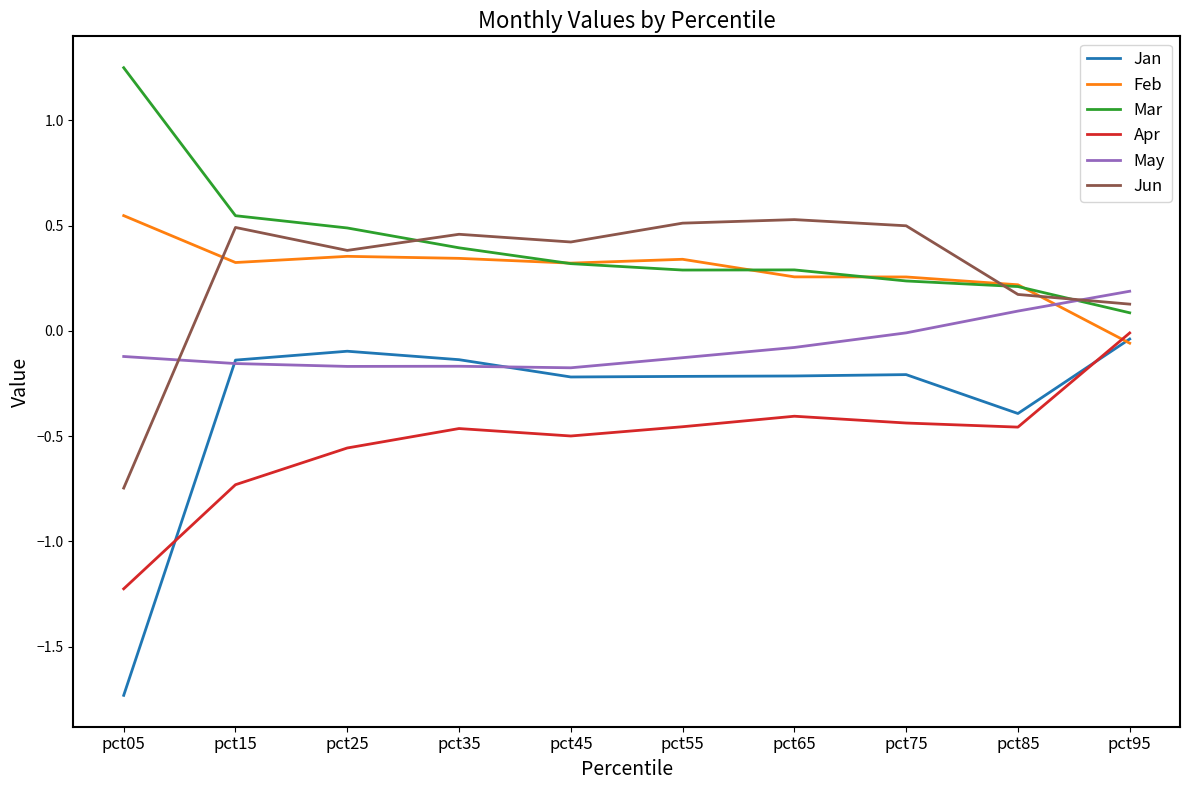

Rank the series at pct55 from highest to lowest value.

Jun, Feb, Mar, May, Jan, Apr